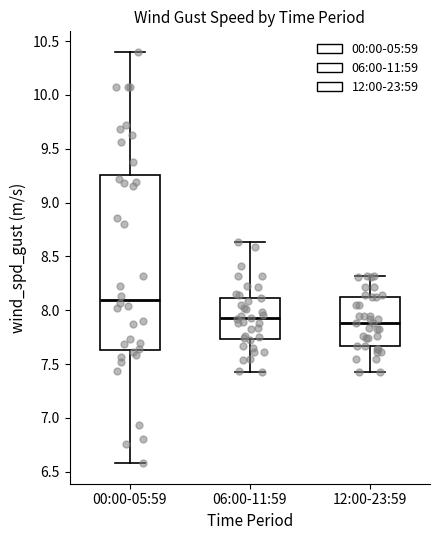

Which box is the tallest, from its lower edge to its upper edge?

00:00-05:59